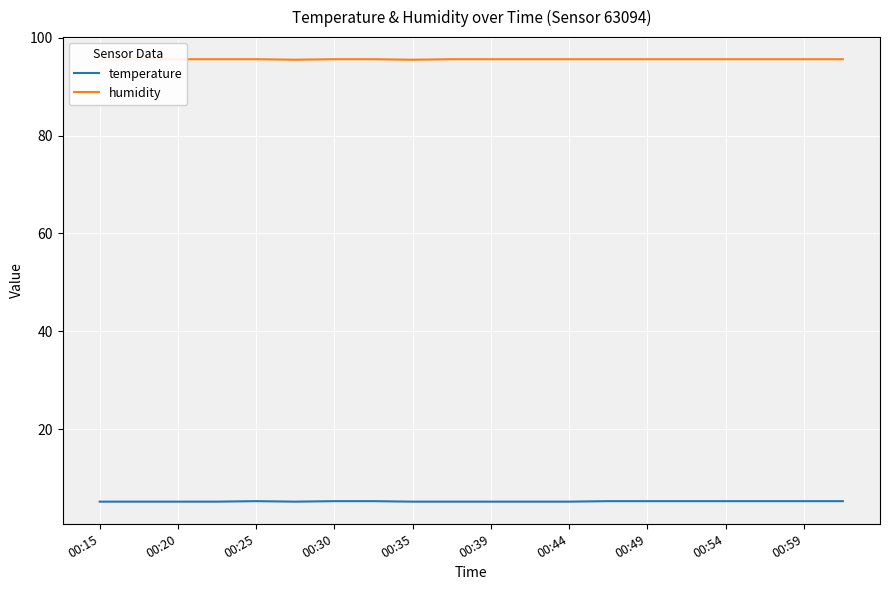

The temperature series shows 5.3 at 00:59. True or false?

True